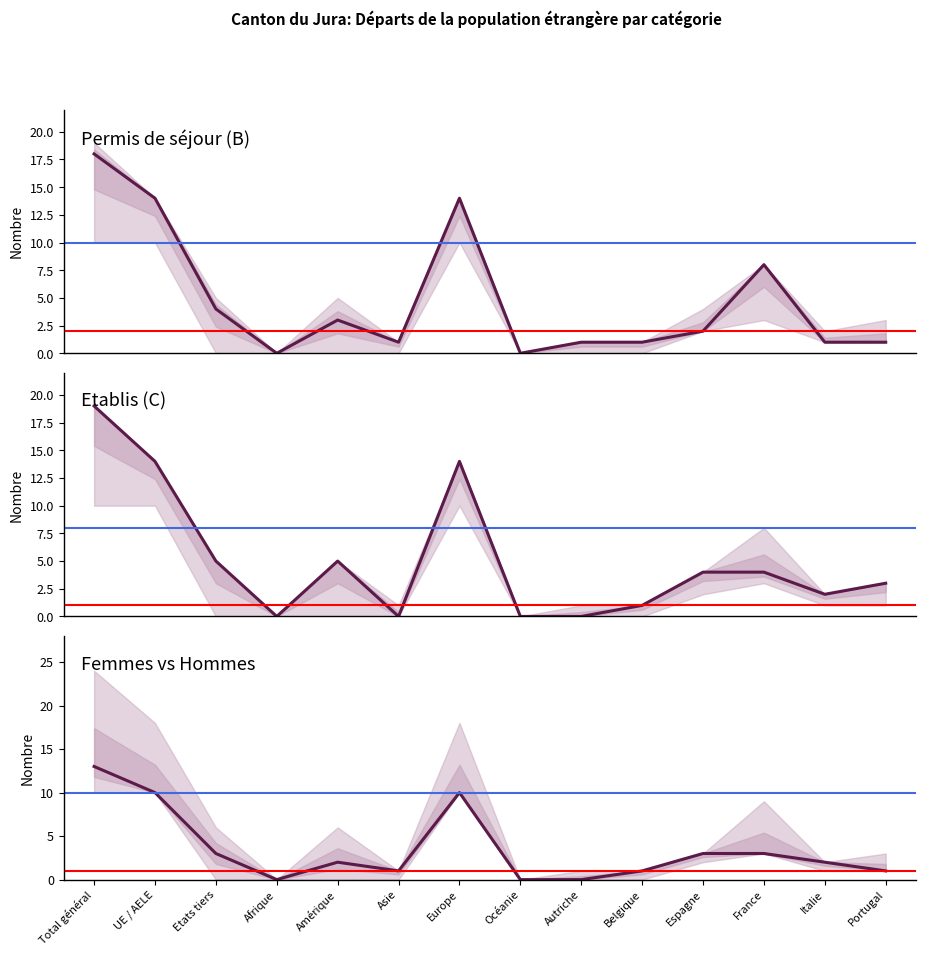

Which series has the largest range (max minus min)?

Etablis (C) Total